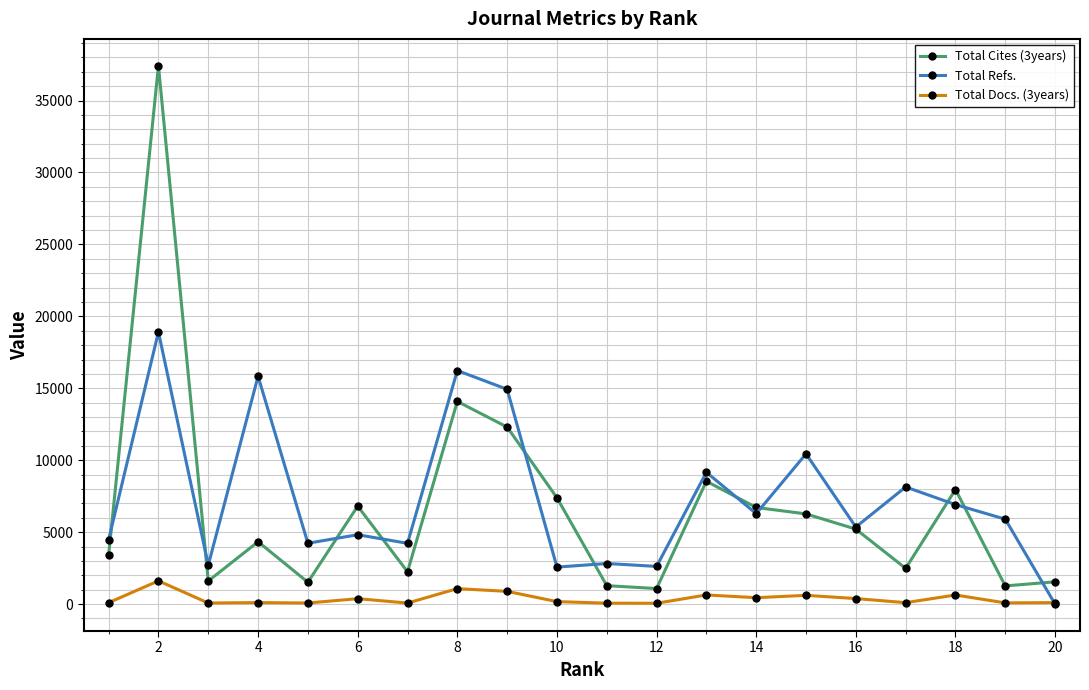

Which series has the widest spread of values?

Total Cites (3years)